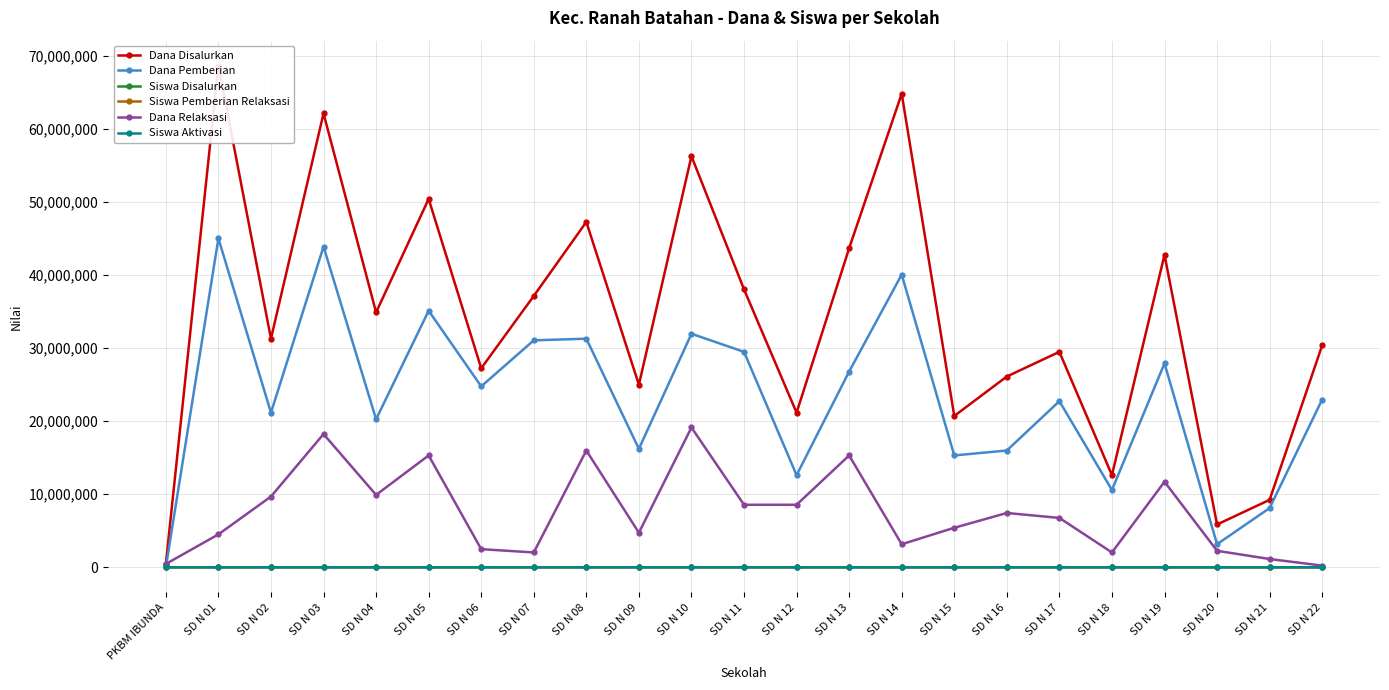

List the labels in order of Dana Relaksasi value, largest first.

SD N 10, SD N 03, SD N 08, SD N 05, SD N 13, SD N 19, SD N 04, SD N 02, SD N 11, SD N 12, SD N 16, SD N 17, SD N 15, SD N 09, SD N 01, SD N 14, SD N 06, SD N 20, SD N 07, SD N 18, SD N 21, PKBM IBUNDA, SD N 22